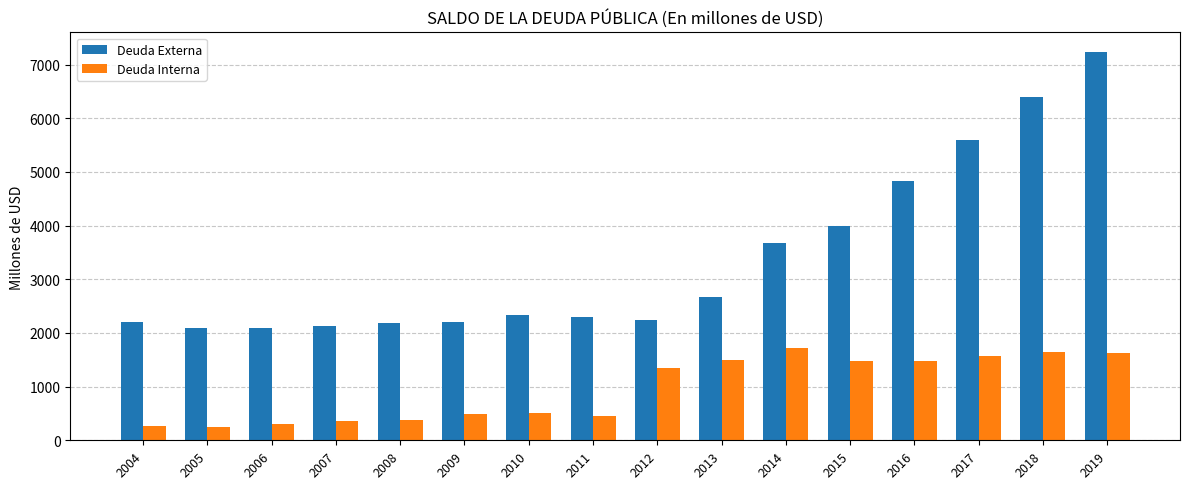

Rank the series at 2018 from lowest to highest value.

Deuda Interna, Deuda Externa